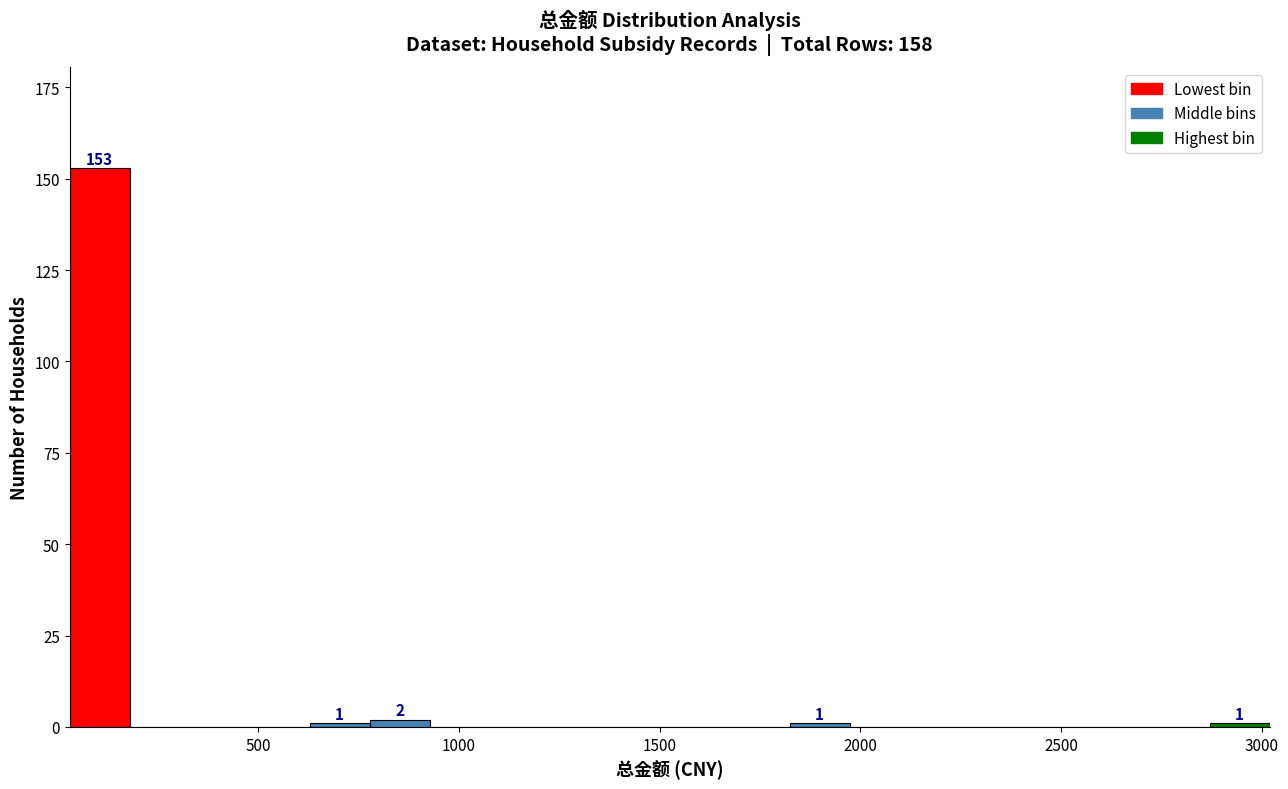

Around what value on the x-axis is the tallest bar? Give the approximate position of its centre, as read against the axis.

100